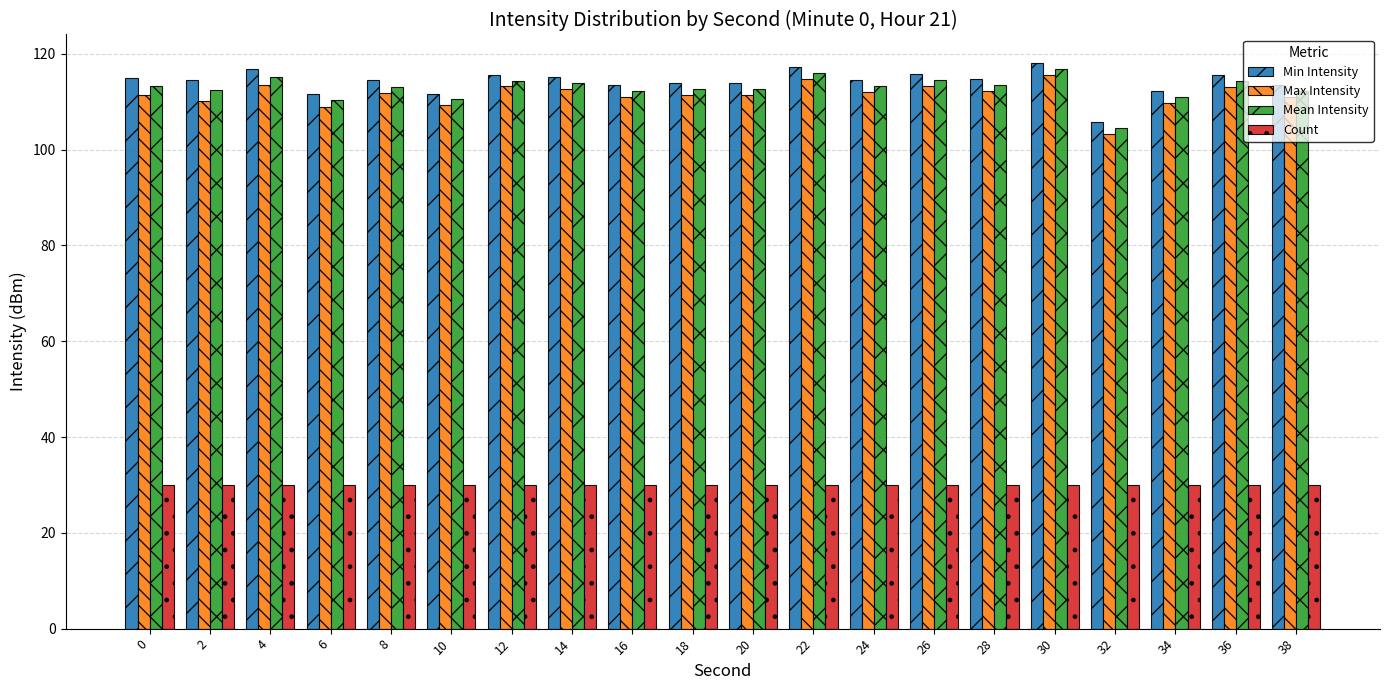

What is the difference between the maximum and minimum values in the Min Intensity series?

12.4